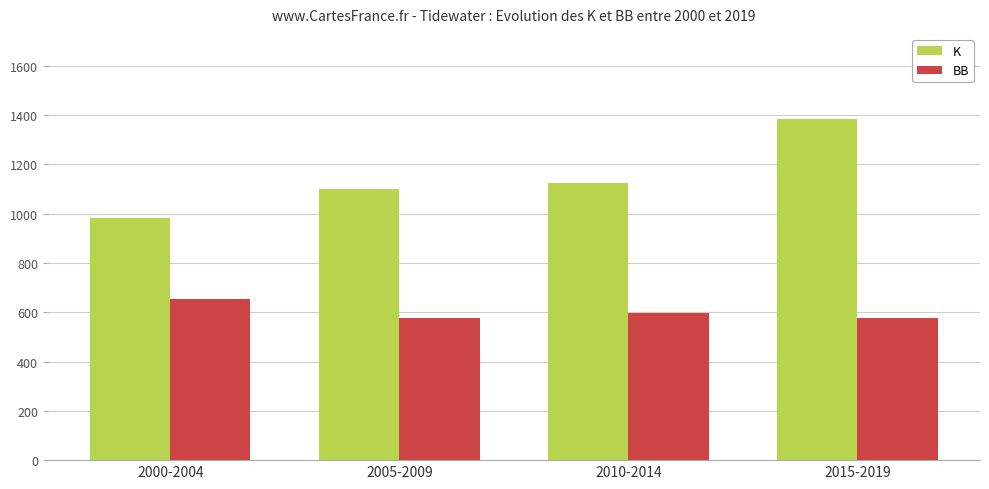

What are all the series names shown in the legend?

K, BB